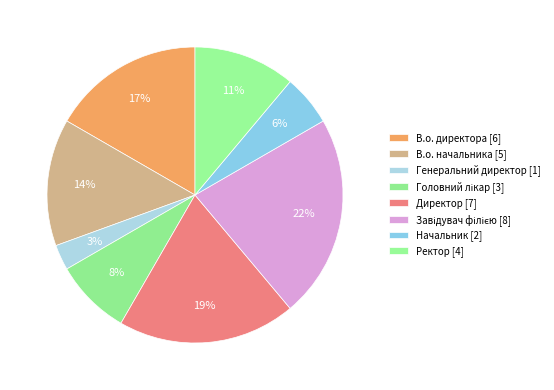

Which category has the smallest portion of the pie?

Генеральний директор